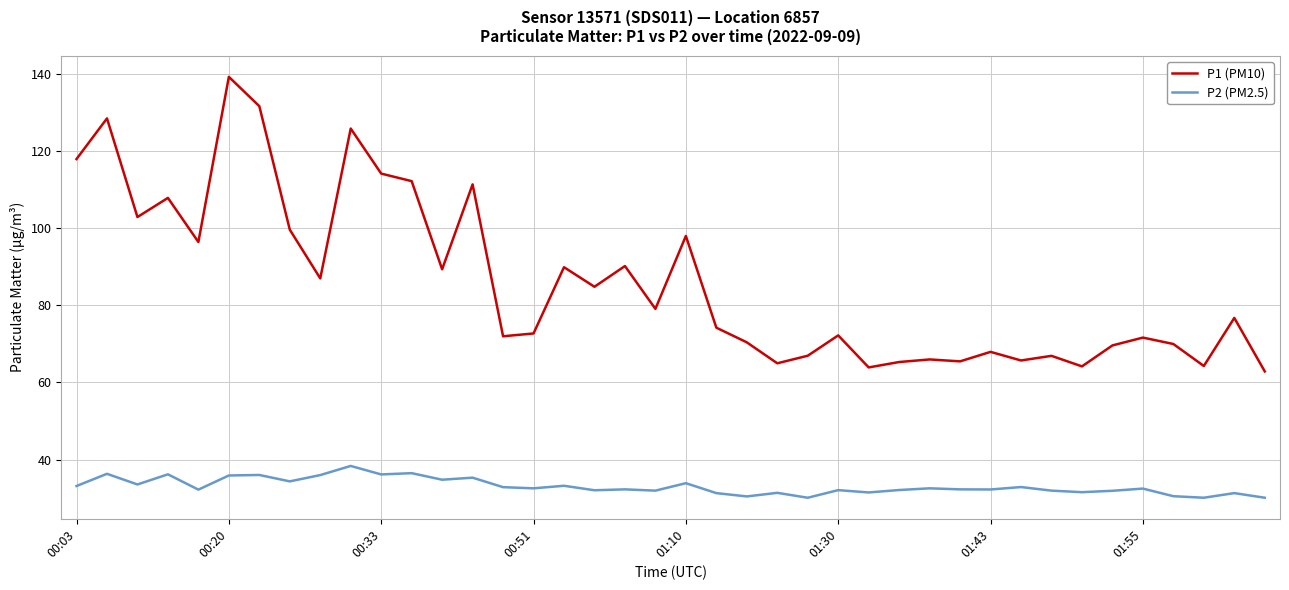

True or false: P2 (PM2.5) and P1 (PM10) cross at least once.

False